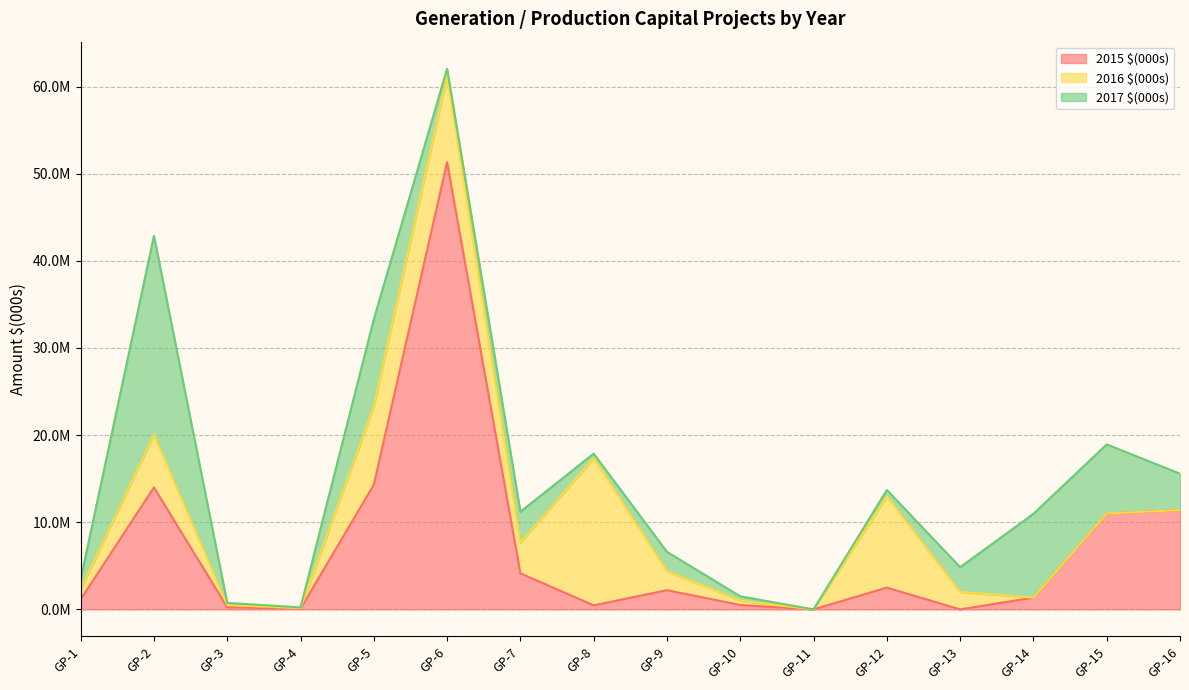

What is the difference between the maximum and minimum values in the 2016 $(000s) series?

16898450